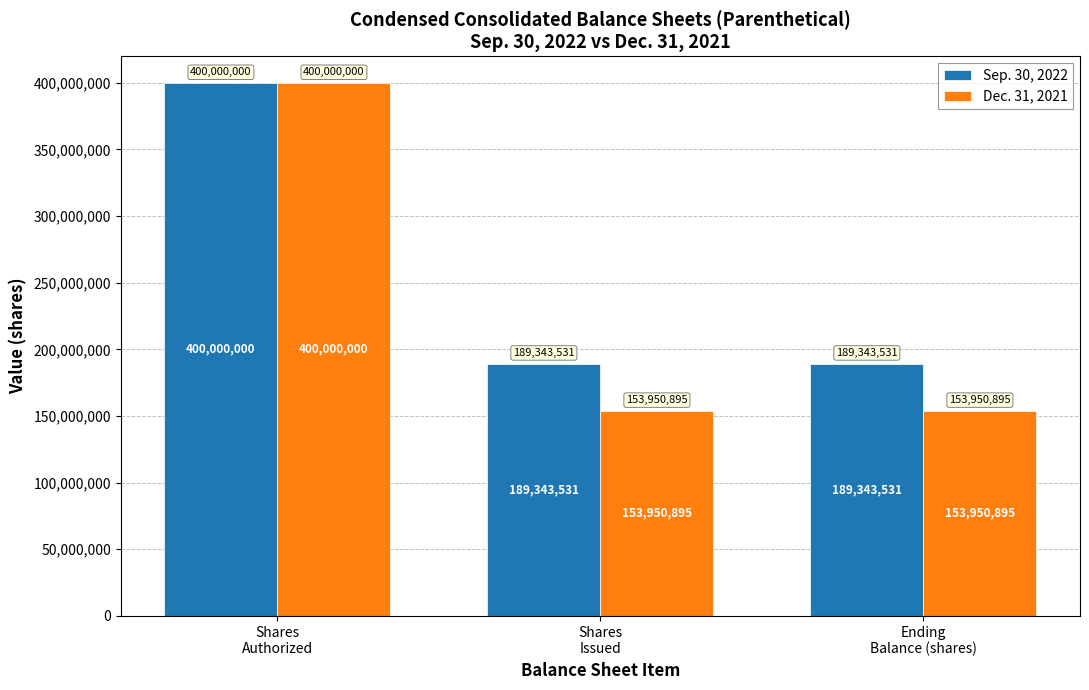

What is the total value across all series at Shares
Authorized?

800000000